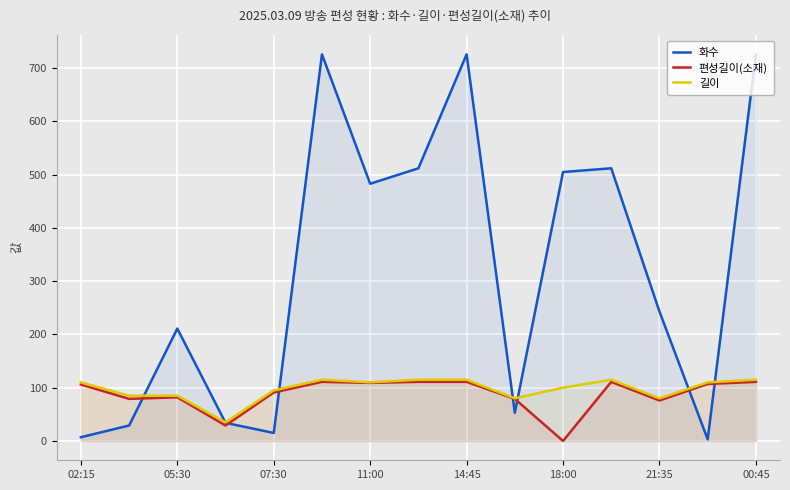

True or false: 길이 and 편성길이(소재) cross at least once.

False